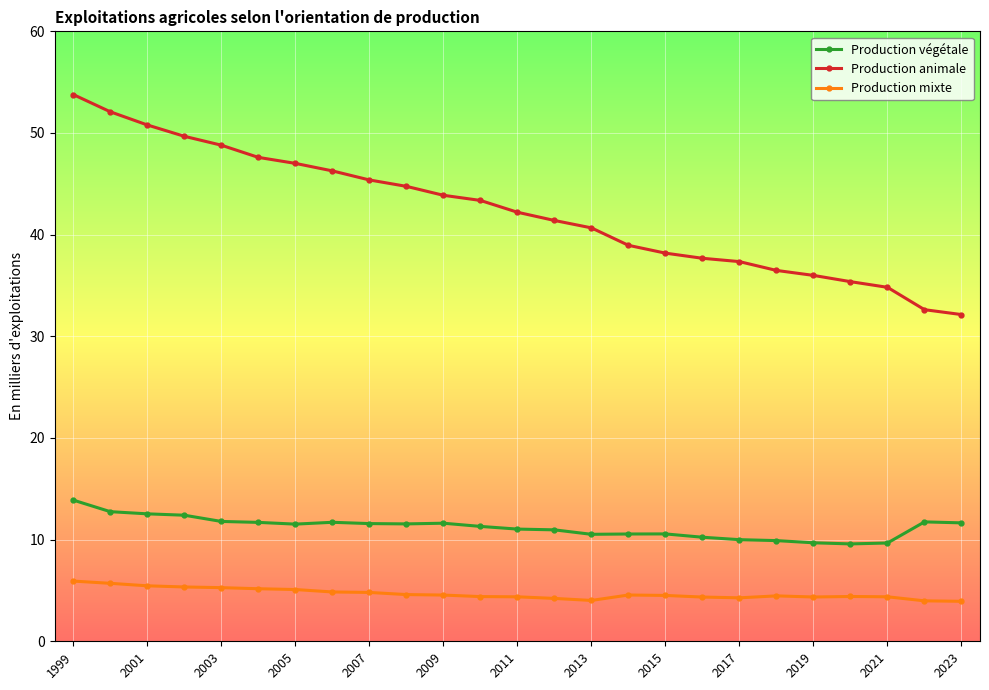

How many lines are shown in the chart?

3